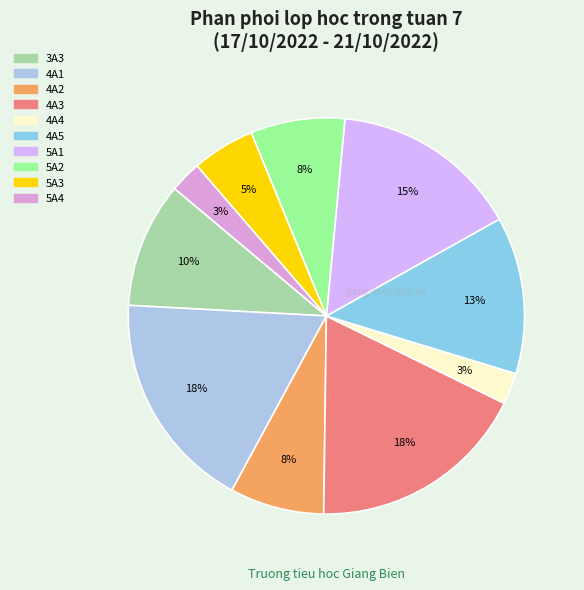

How many slices are in this pie chart?

10